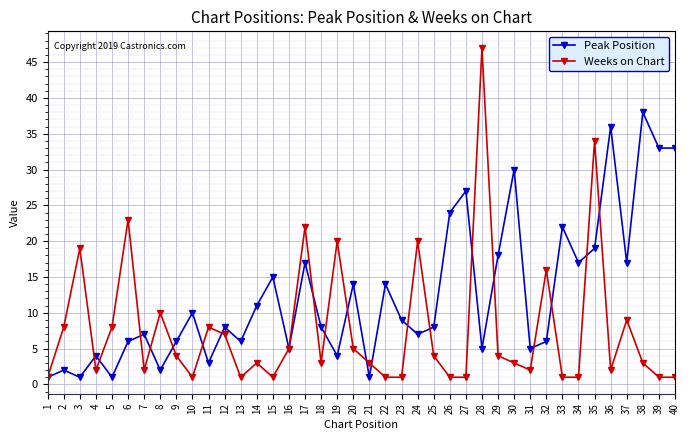

What is the sum of the Weeks on Chart values at 34 and 29?

5